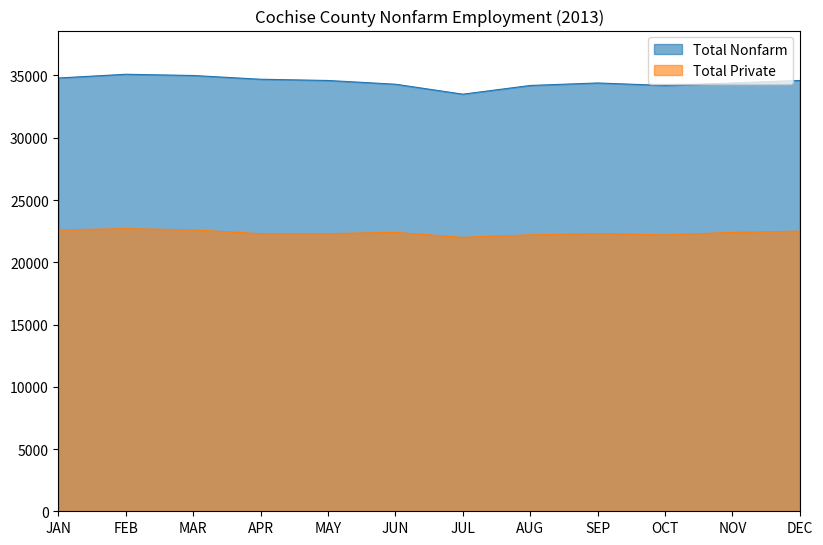

What is the sum of all Total Private values?

268500